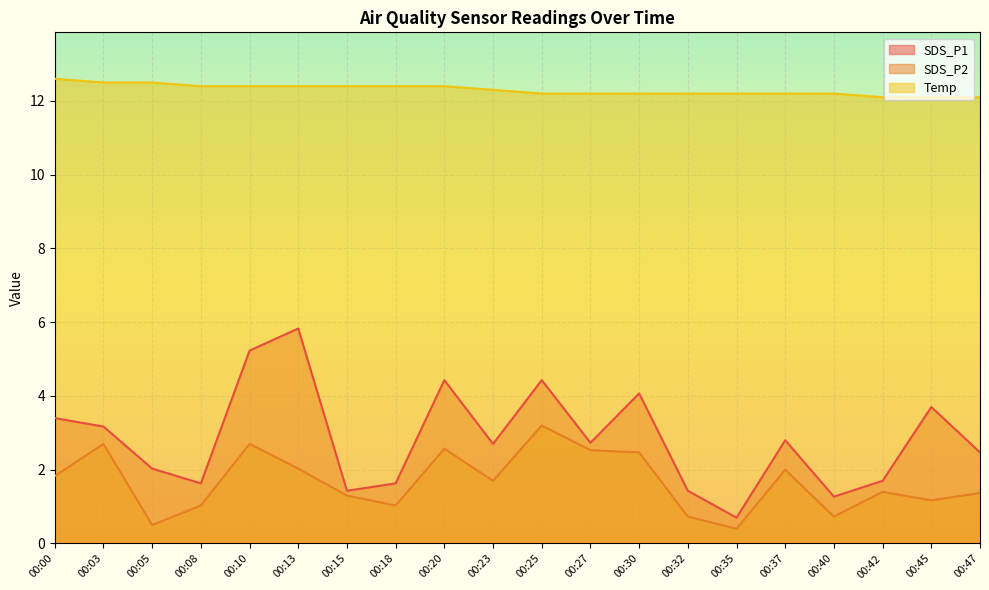

What are all the series names shown in the legend?

SDS_P1, SDS_P2, Temp